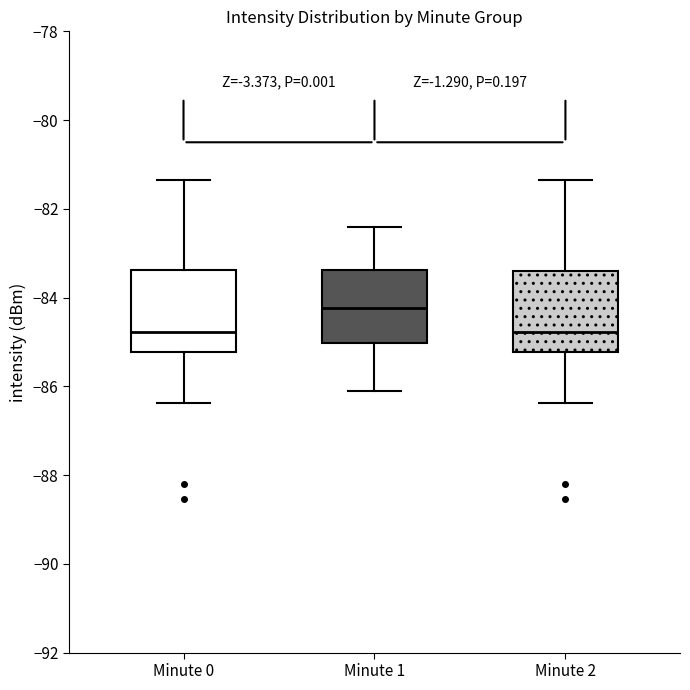

Which box has the highest median line?

Minute 1